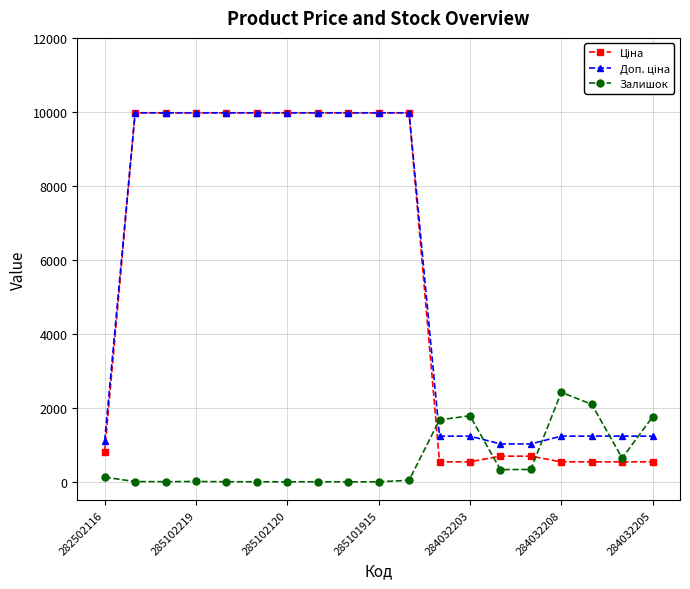

How many values in the Залишок series are below 42?

9